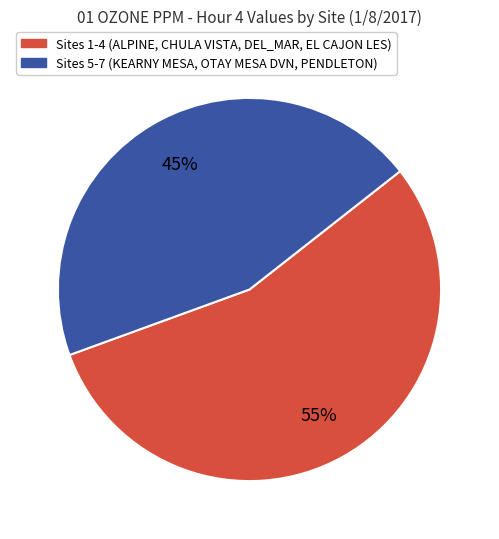

Which slice is the largest?

Sites 1-4 (ALPINE, CHULA VISTA, DEL_MAR, EL CAJON LES)